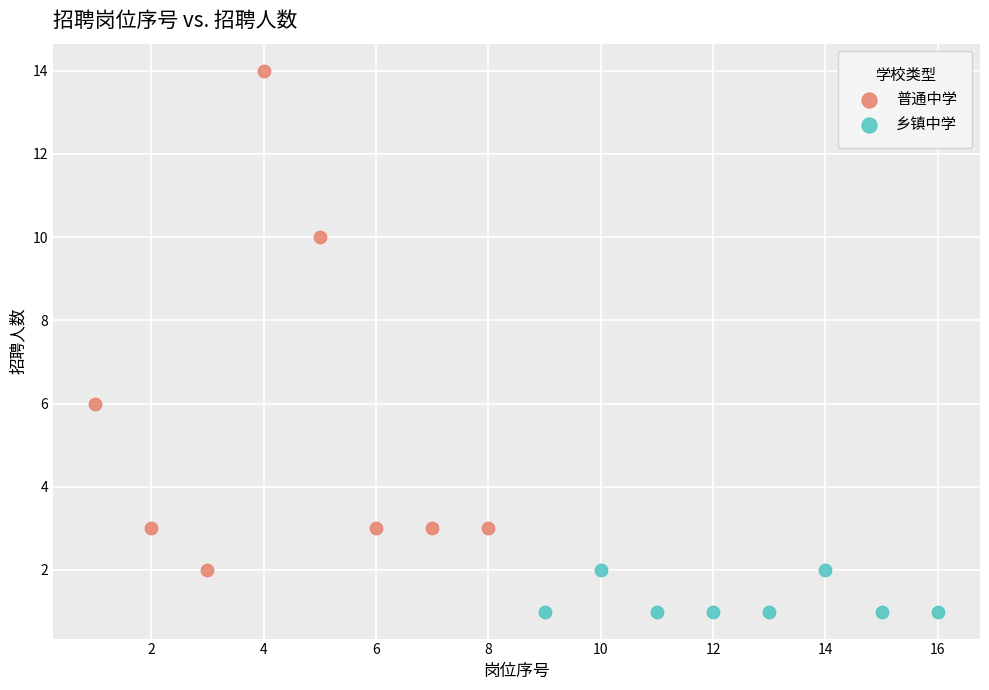

What are all the series names shown in the legend?

普通中学, 乡镇中学